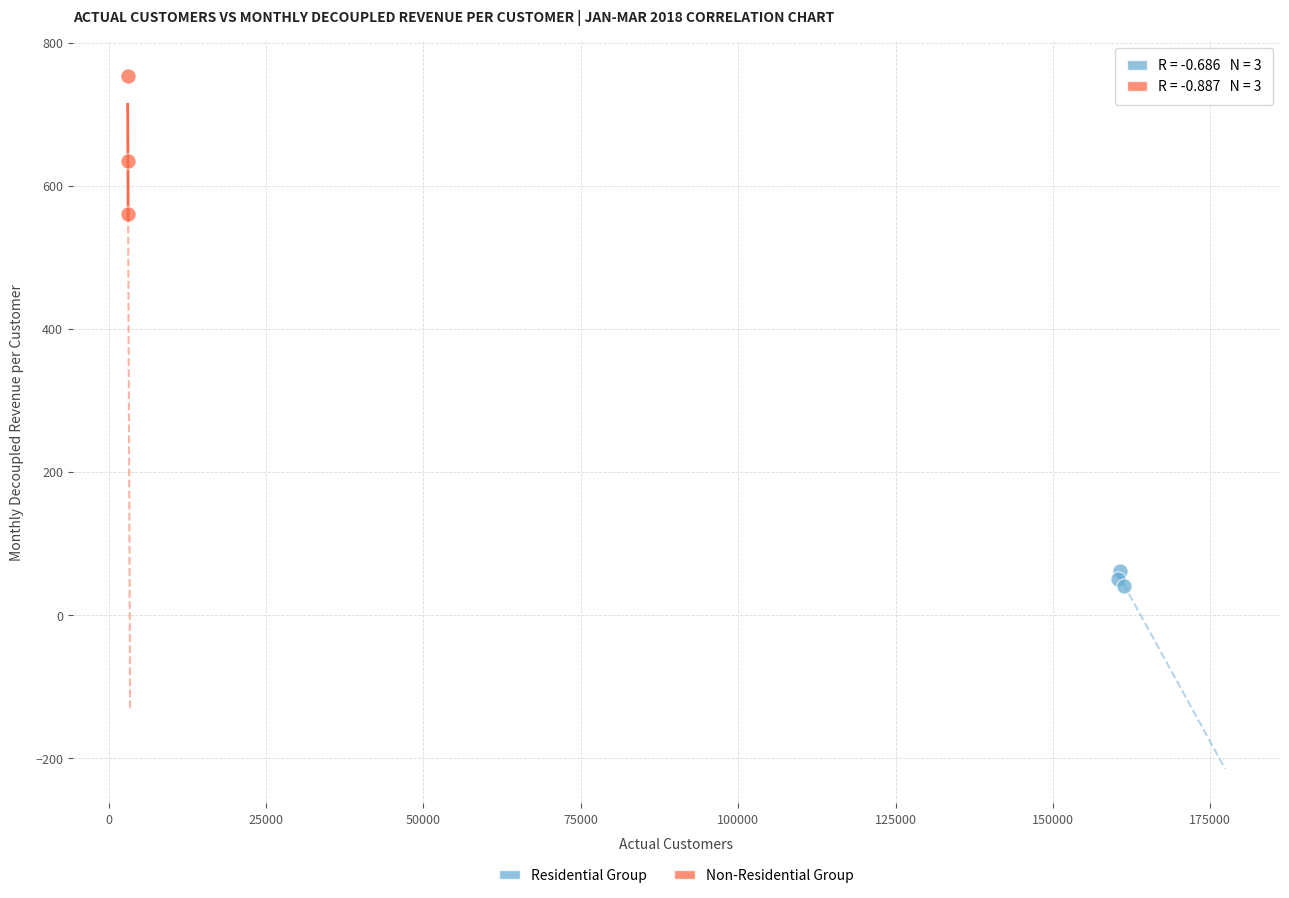

Which series has the widest spread of Y values?

Non-Residential Group